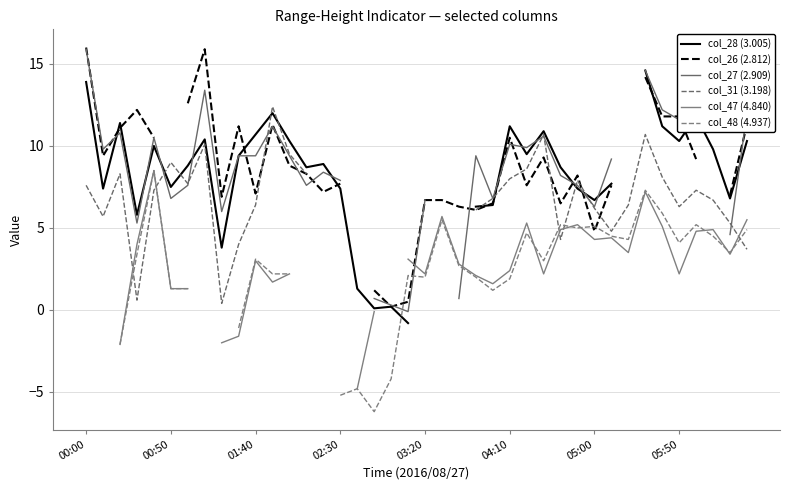

How many col_48 (4.937) values are between -4 and 5?

23